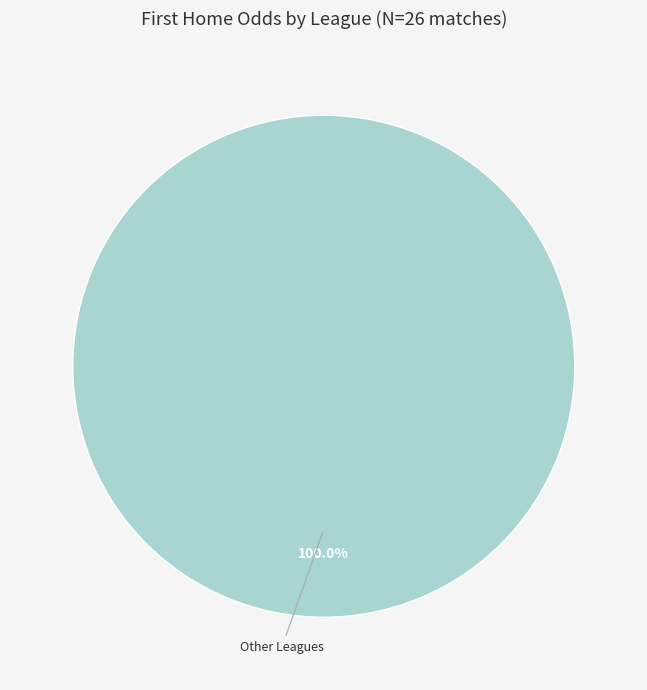

Is there a majority slice in this chart?

Yes